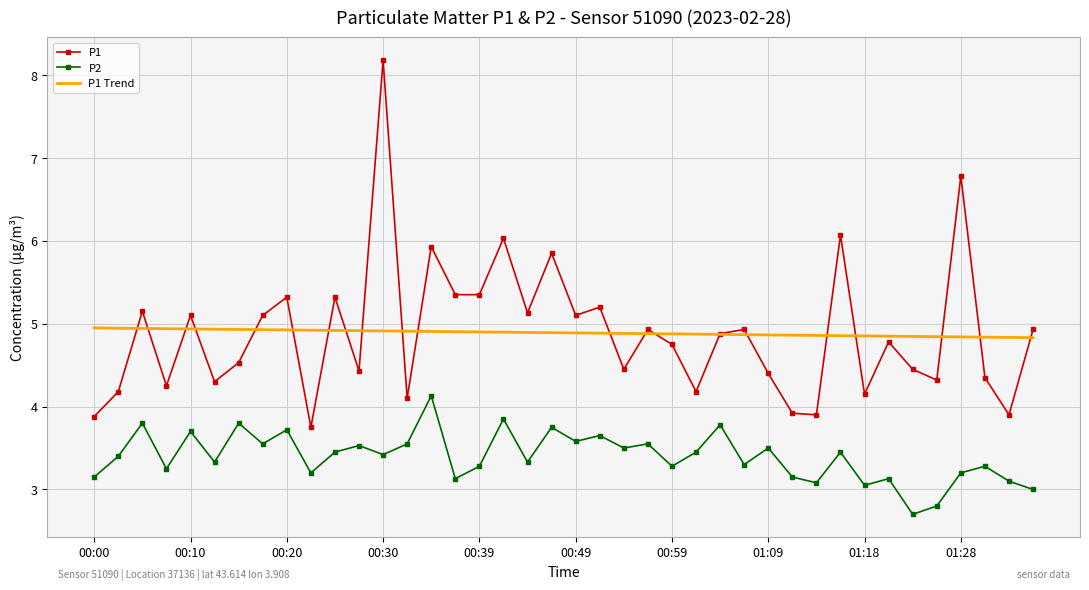

List the series in order of their peak value, lowest first.

P2, P1 Trend, P1